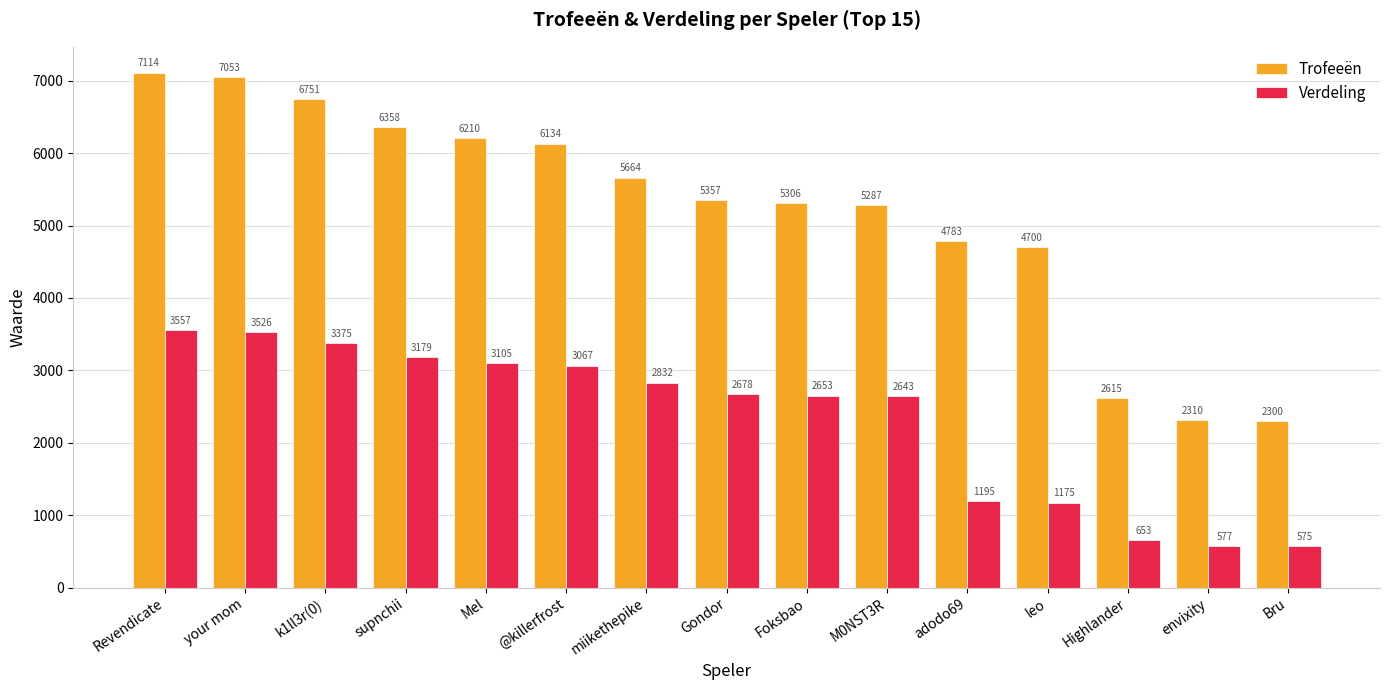

What is the smallest value displayed?

575